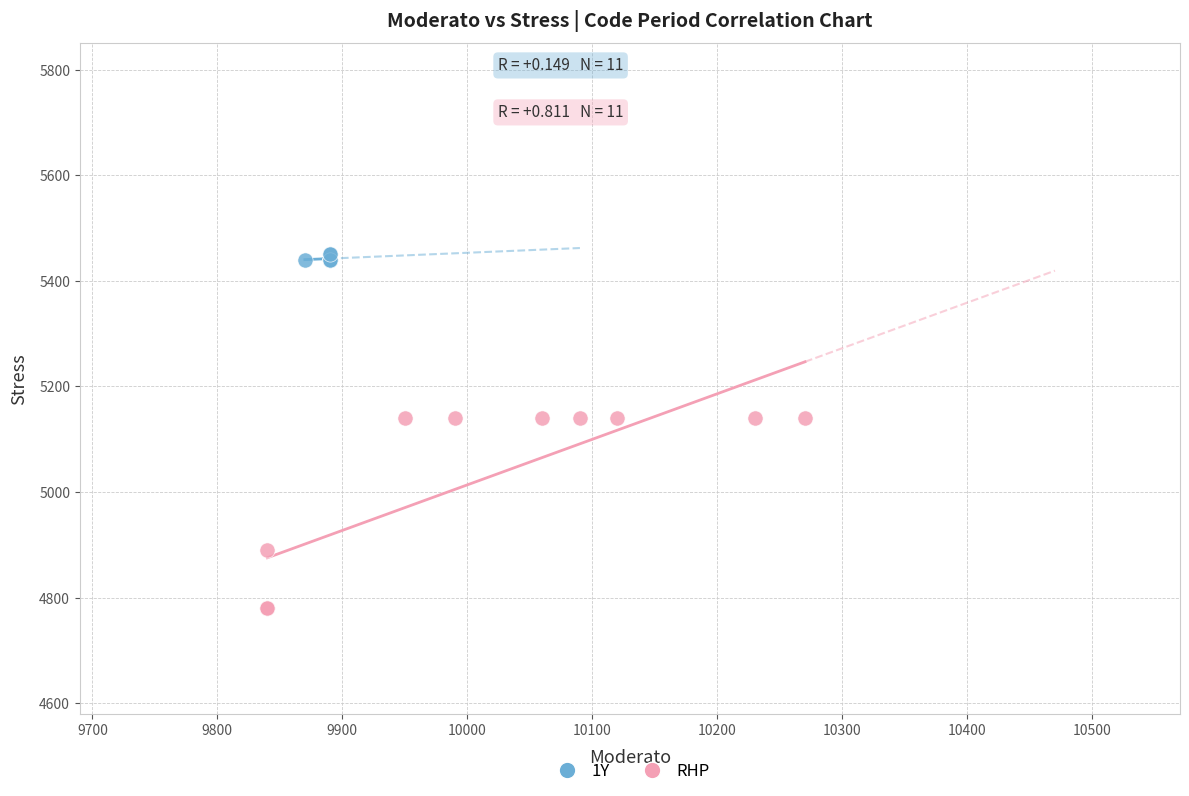

Which series reaches the maximum Y coordinate?

1Y